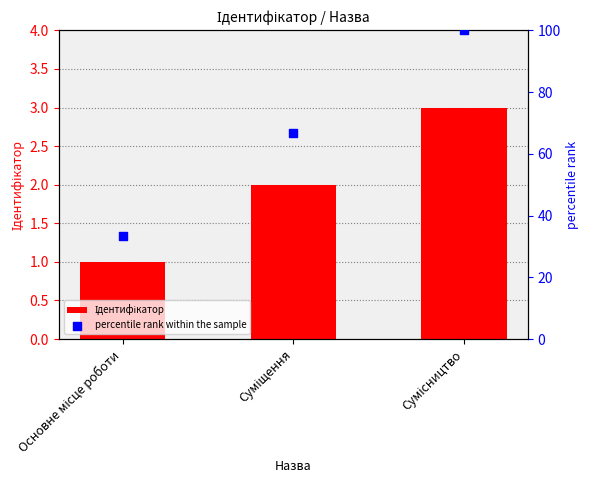

At how many categories does at least one series exceed 38?

2